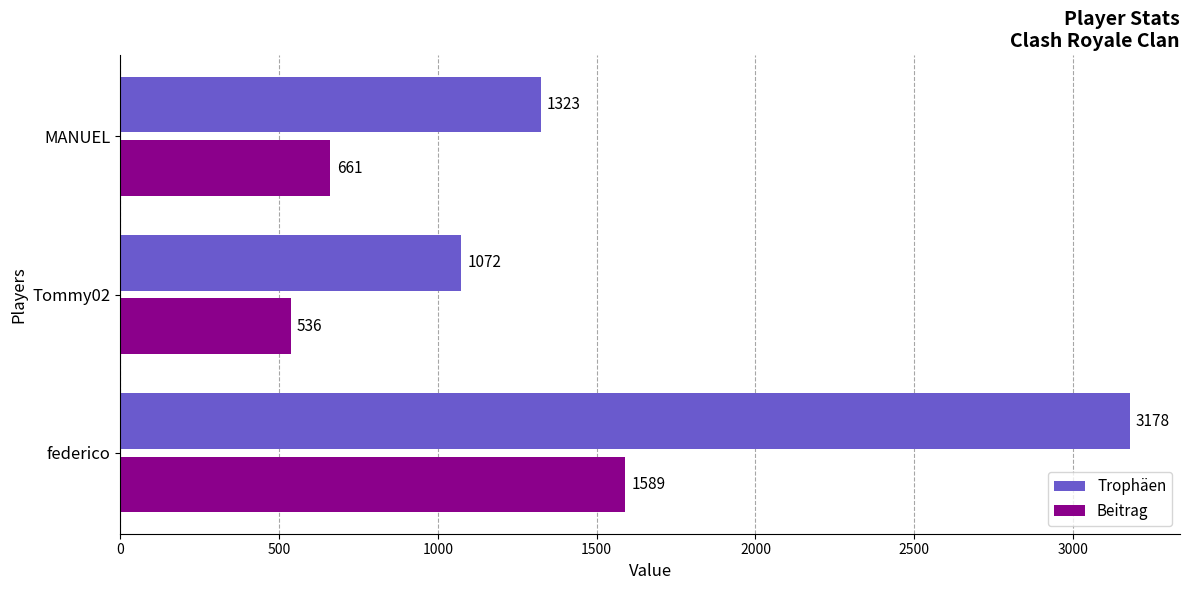

True or false: Beitrag has a value of 536 at Tommy02.

True